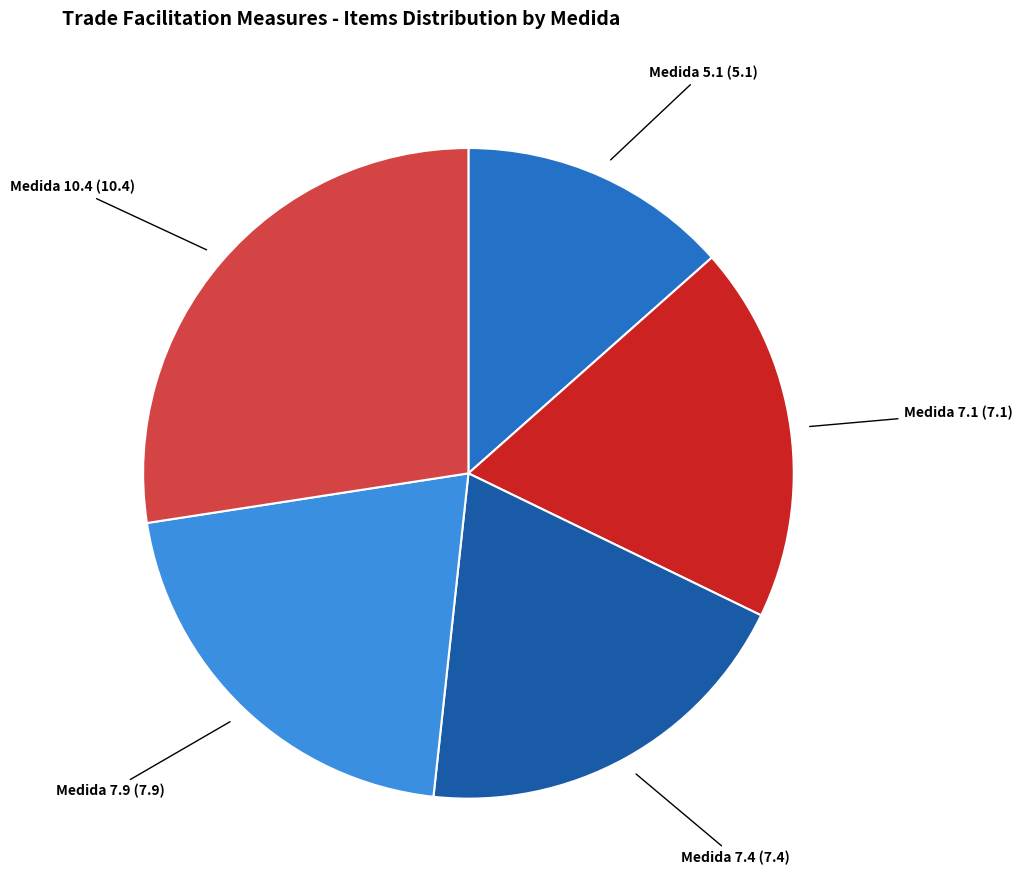

Does any single category account for the majority?

No